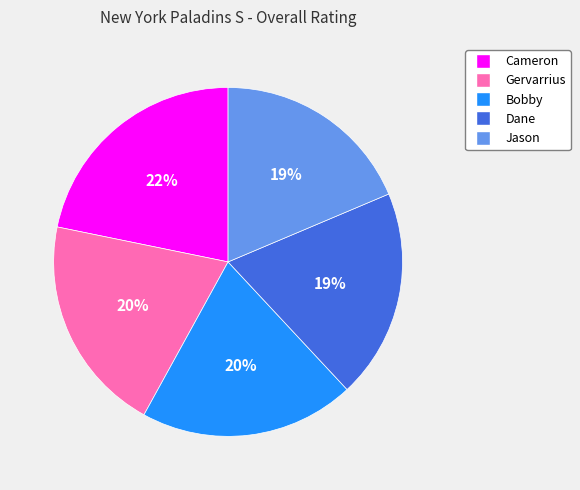

How many slices are in this pie chart?

5